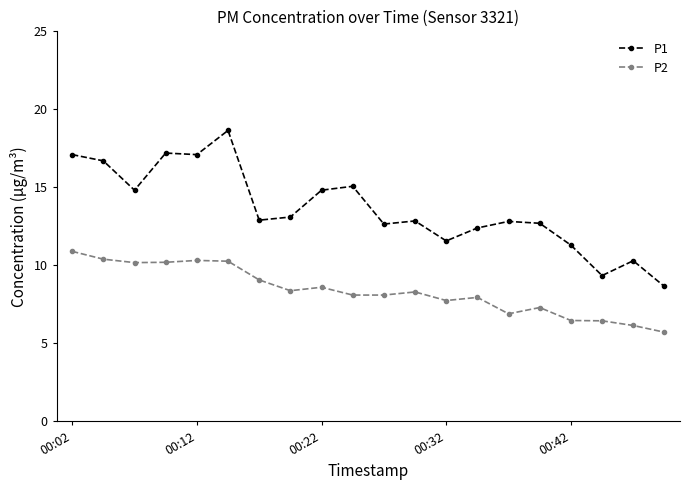

List the series in order of their peak value, highest first.

P1, P2